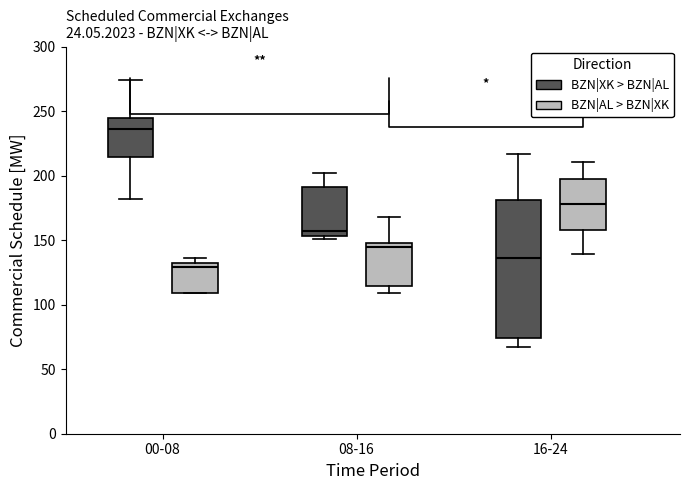

Reading left to right, read every box against the y-axis: the position of its median line, the range the box covers, and the ends of its whiskers. The values are not printed on the chart, so give them approximately, as read against the axis.

00-08 (BZN|XK > BZN|AL): median 235, box 215 to 245, whiskers 180 to 275
00-08 (BZN|AL > BZN|XK): median 130, box 110 to 135, whiskers 110 to 135 (just above the box's upper edge)
08-16 (BZN|XK > BZN|AL): median 160, box 155 to 190, whiskers 150 to 200
08-16 (BZN|AL > BZN|XK): median 145, box 115 to 150, whiskers 110 to 170
16-24 (BZN|XK > BZN|AL): median 135, box 75 to 180, whiskers 65 to 215
16-24 (BZN|AL > BZN|XK): median 180, box 160 to 200, whiskers 140 to 210